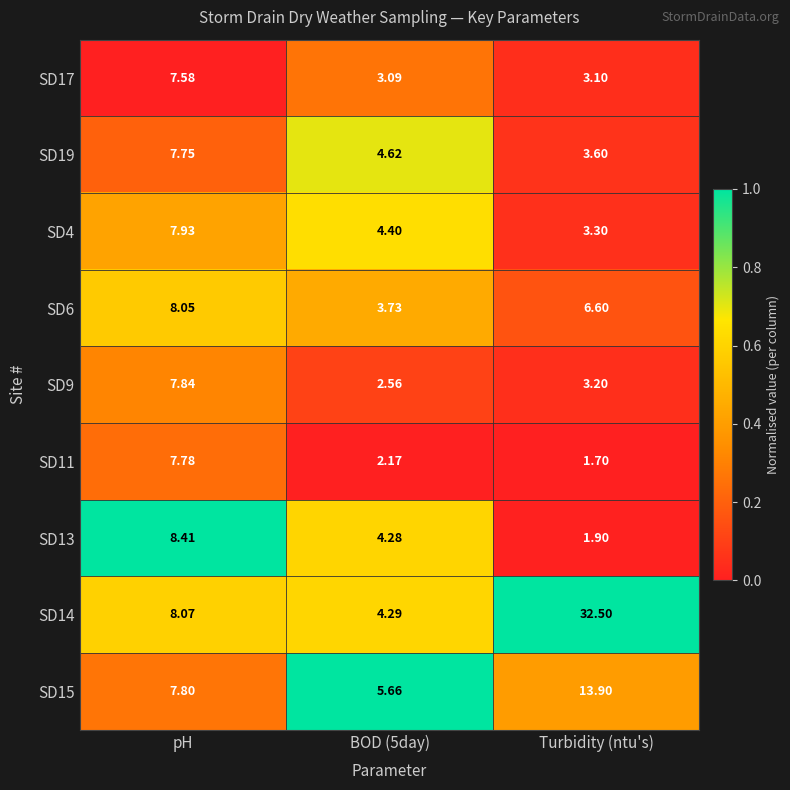

At which category does the chart reach its peak across all series?

Turbidity (ntu's)